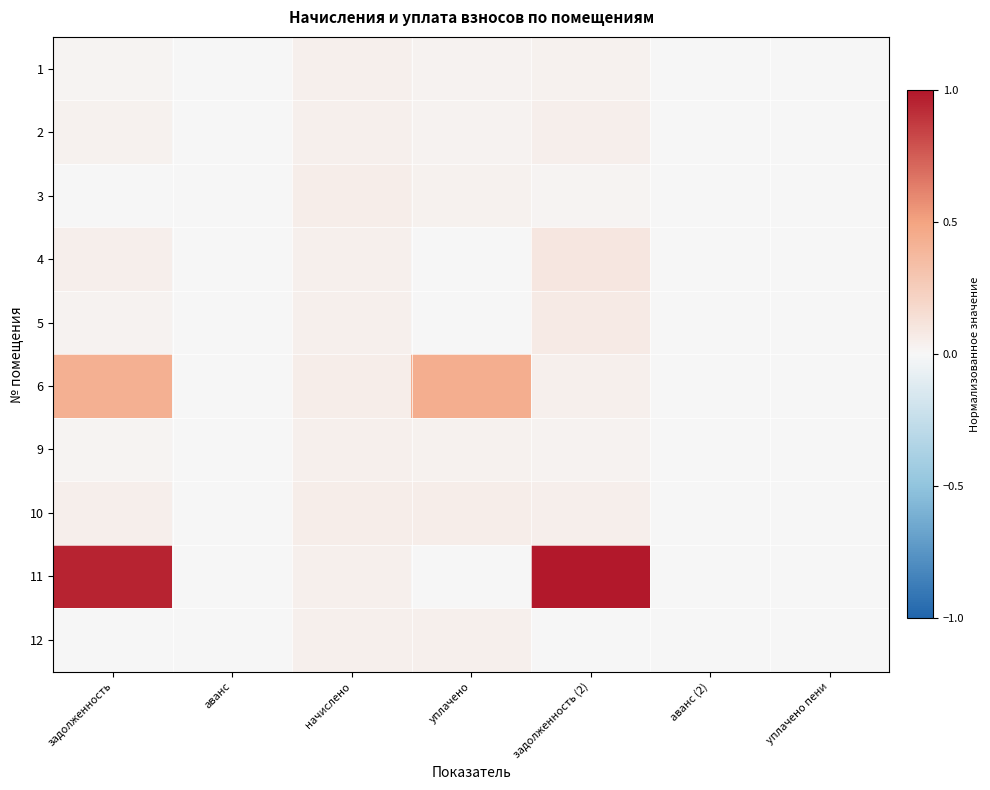

What is the difference between the highest and lowest values at задолженность (2)?

1.0